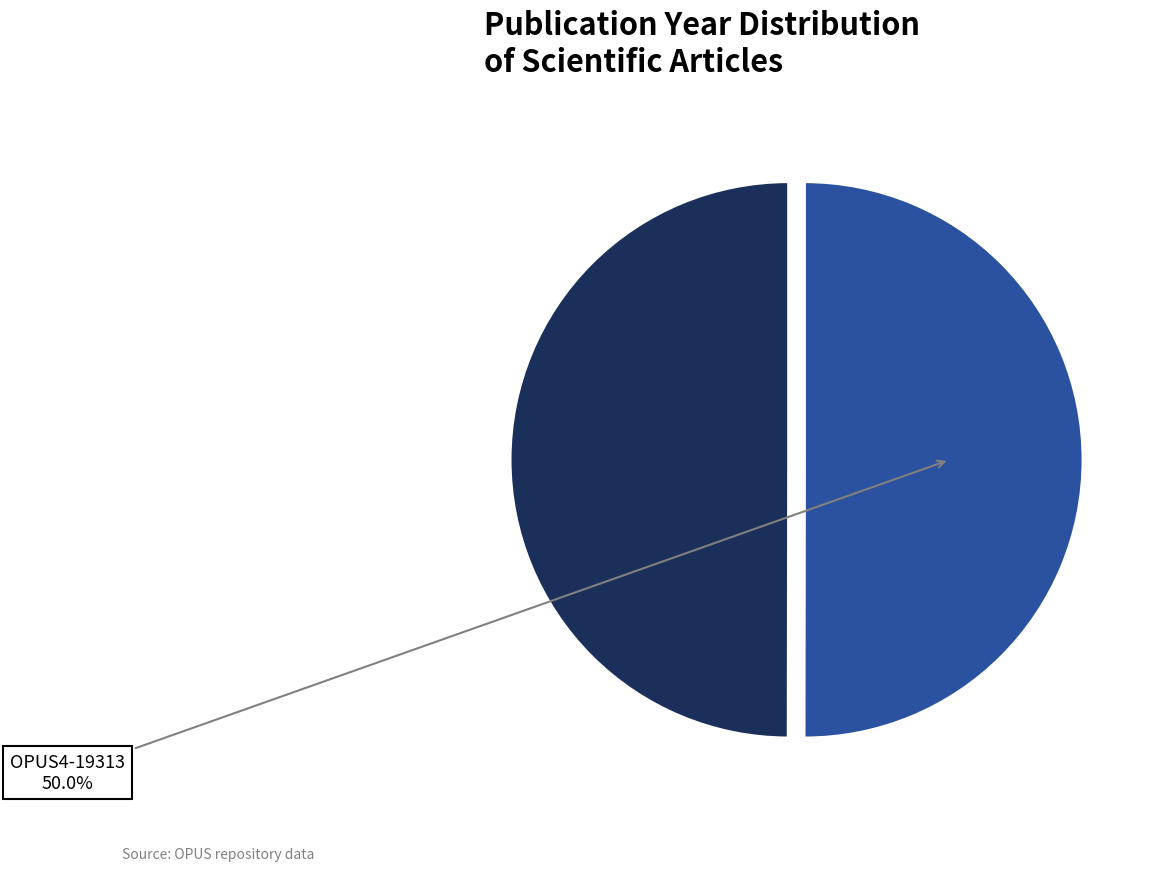

True or false: OPUS4-17262 accounts for 45% of the total.

False